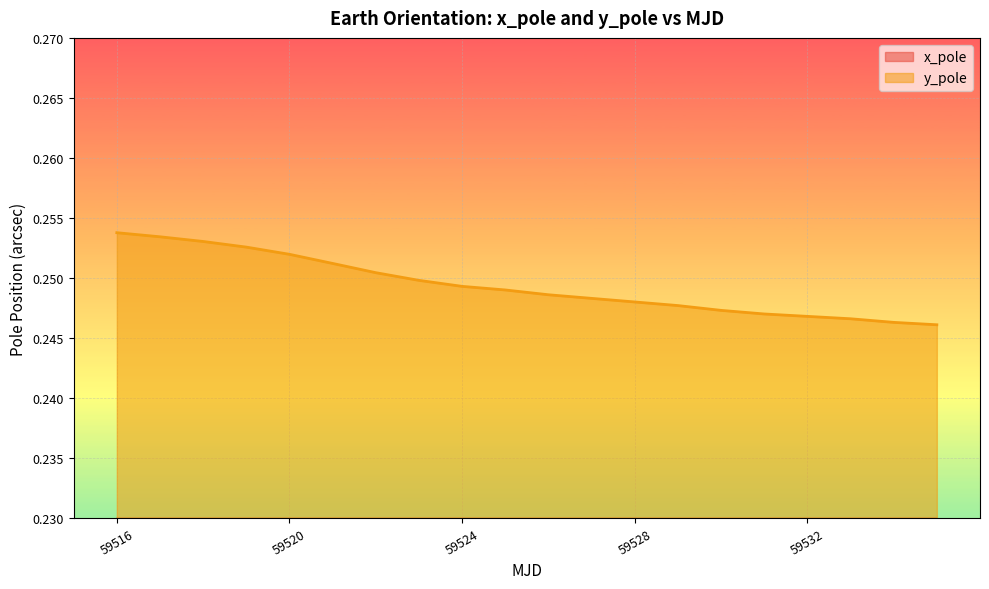

What is the value of the x_pole point at the 5th from the left?

0.2